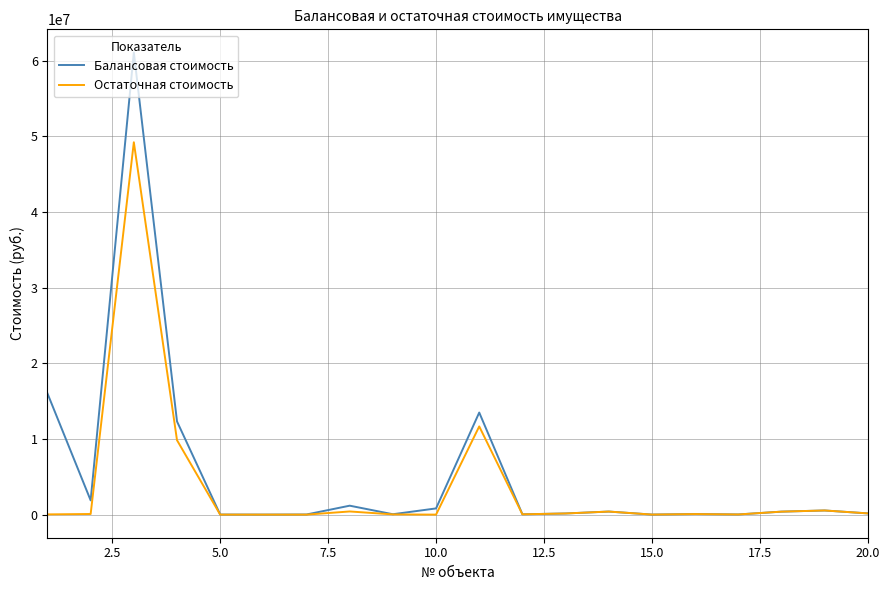

What is the greatest value displayed?

61112931.0